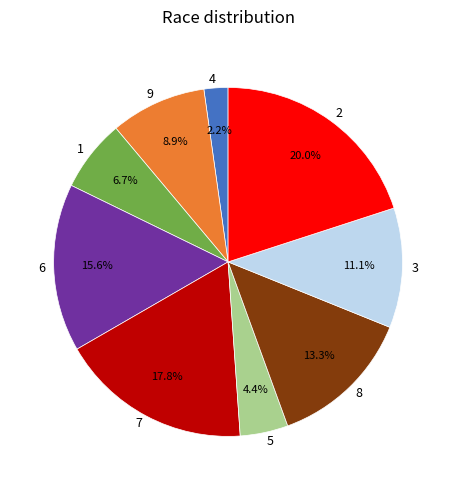

Rank the categories by value from highest to lowest.

2, 7, 6, 8, 3, 9, 1, 5, 4